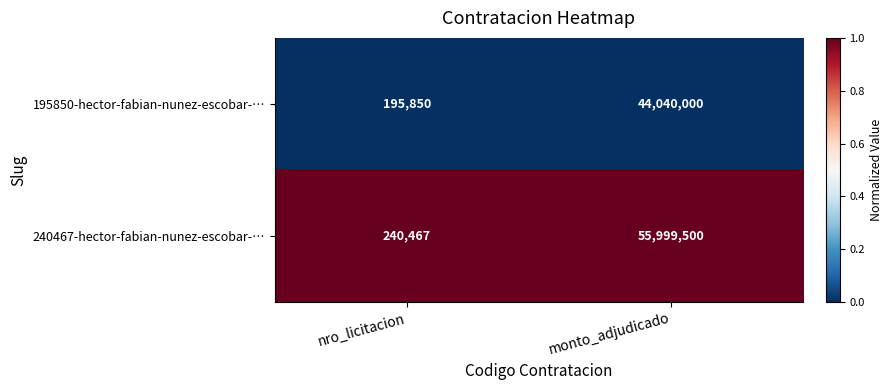

Reading left to right, what are all the values shown in this chart?

195850-hector-fabian-nunez-escobar-…: nro_licitacion=195850	monto_adjudicado=44040000
240467-hector-fabian-nunez-escobar-…: nro_licitacion=240467	monto_adjudicado=55999500